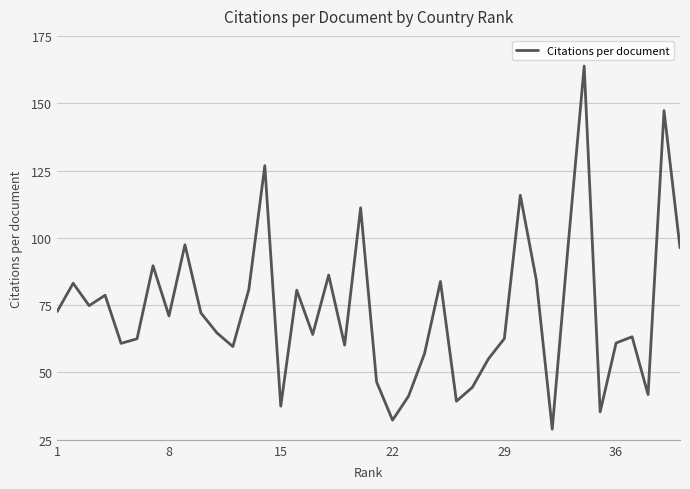

What is the minimum value shown in the chart?

29.0